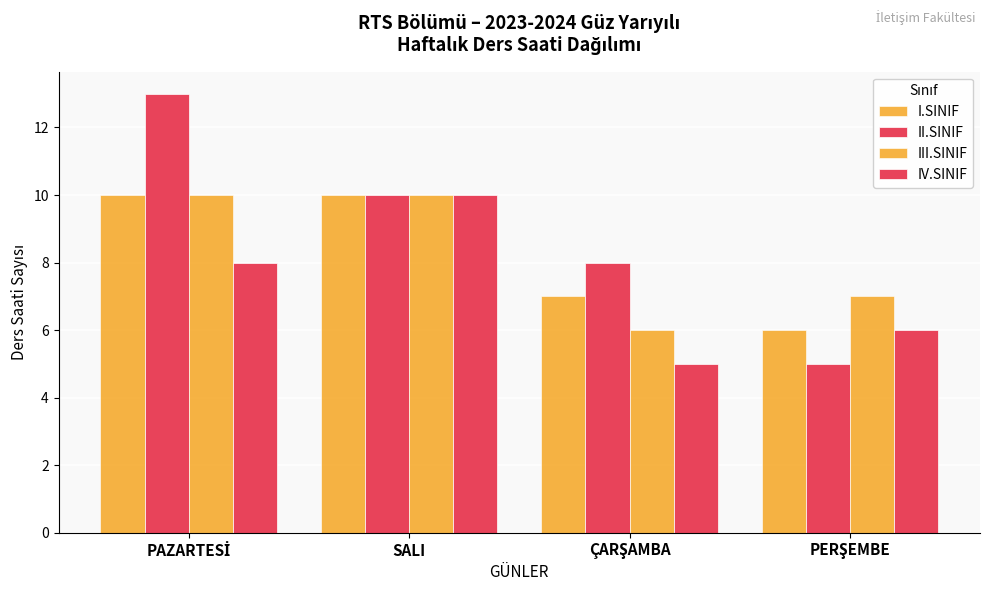

Count the number of data series in this chart.

4